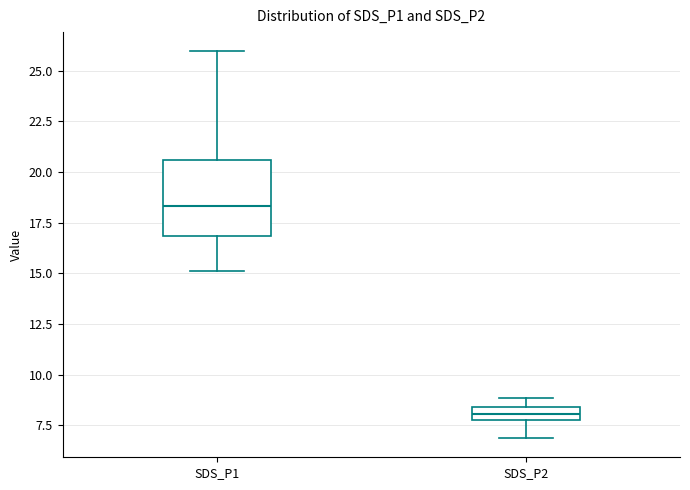

Comparing the boxes themselves (not the whiskers), which one is the tallest?

SDS_P1